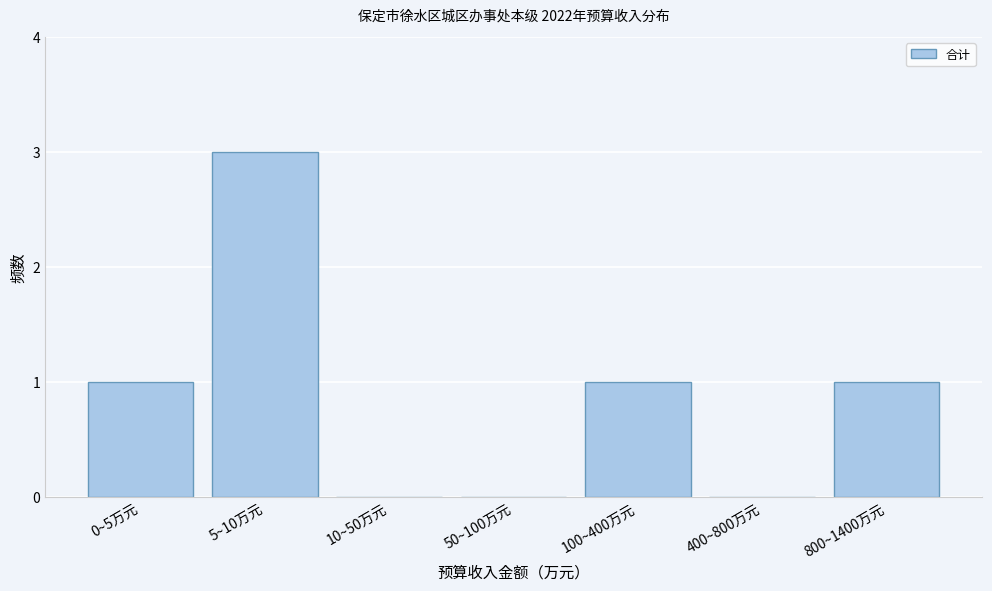

Reading right to left, list all the values displayed in this chart.

800~1400万元=1	400~800万元=0	100~400万元=1	50~100万元=0	10~50万元=0	5~10万元=3	0~5万元=1